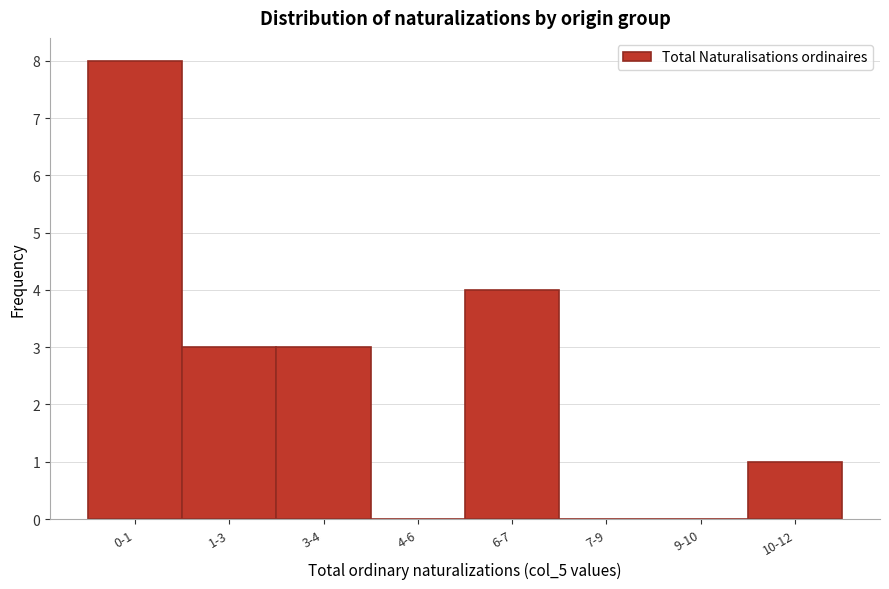

Reading left to right, transcribe all the data shown in this chart.

0-1=8	1-3=3	3-4=3	4-6=0	6-7=4	7-9=0	9-10=0	10-12=1